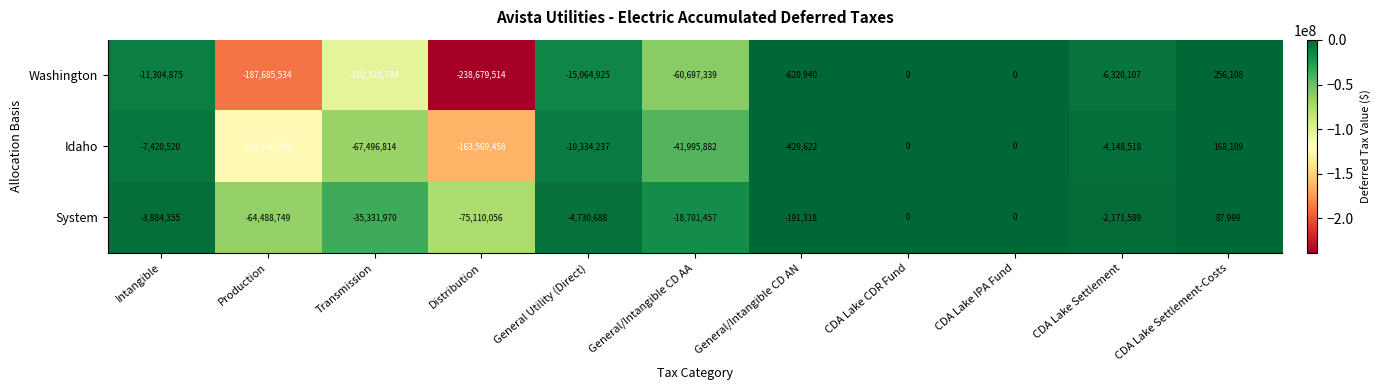

Between Distribution and CDA Lake IPA Fund, which series saw the biggest shift?

Washington